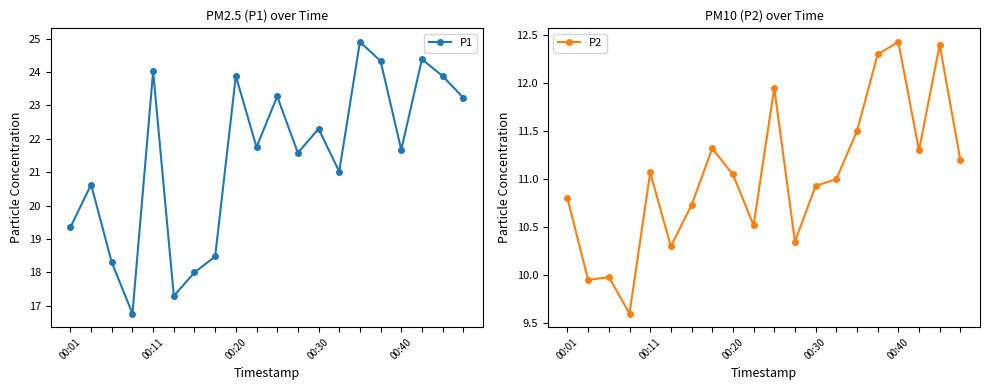

At which label does P1 reach its minimum?

00:30